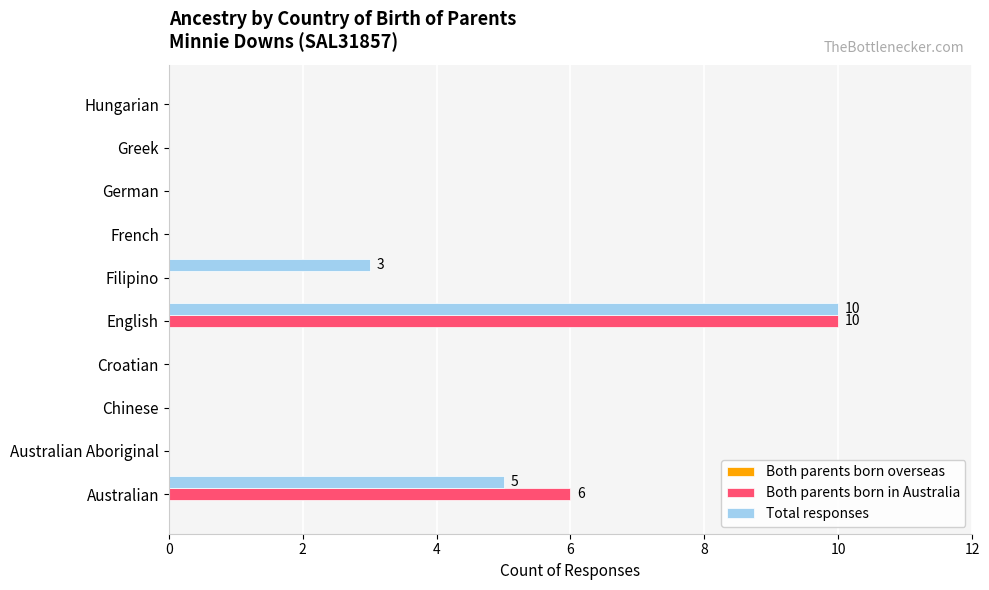

What is the highest value of the Both parents born in Australia series?

10